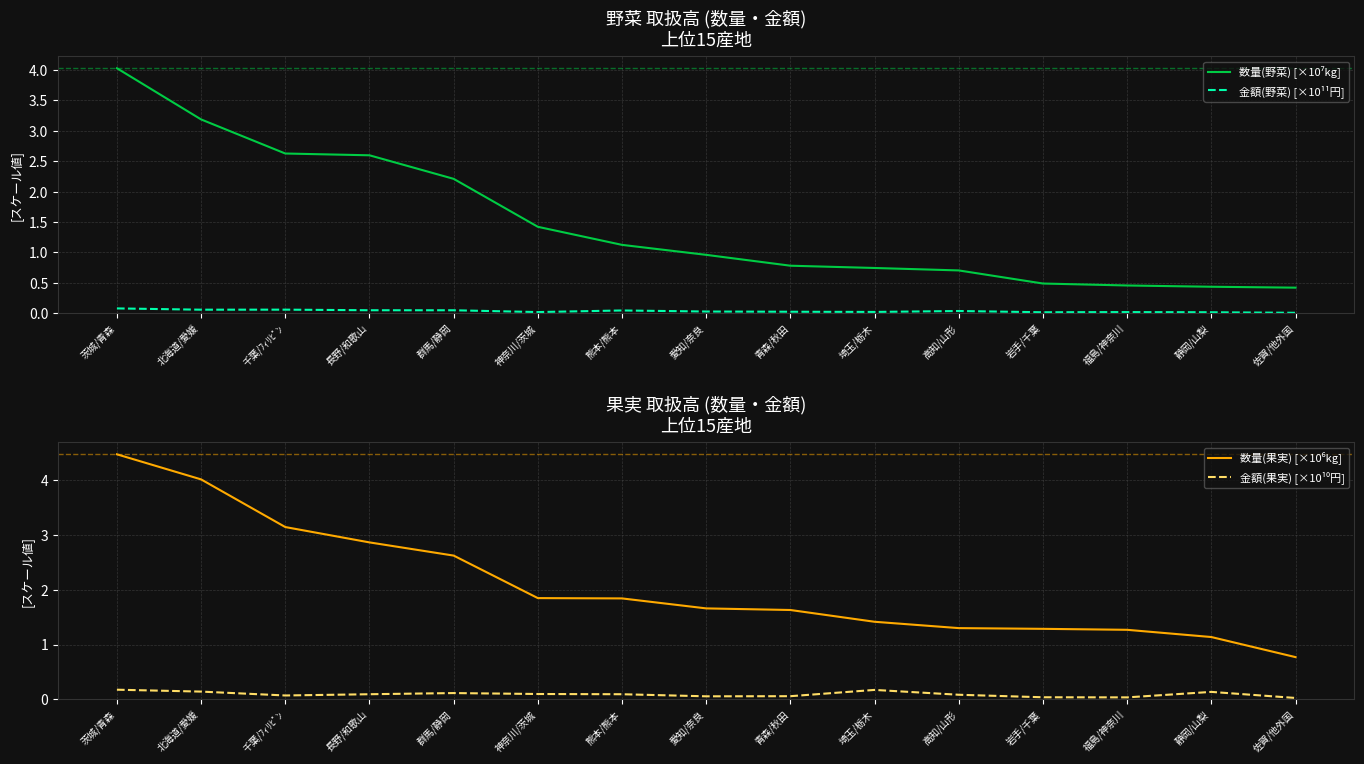

How many data points in 数量(果実) [×10⁶kg] are less than 1?

1